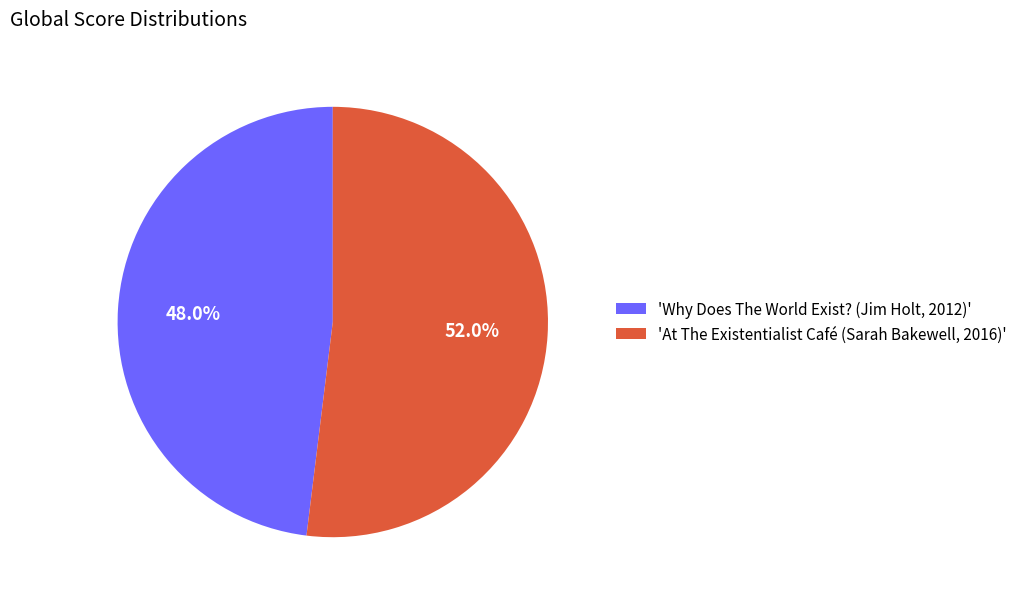

Is there a majority slice in this chart?

Yes